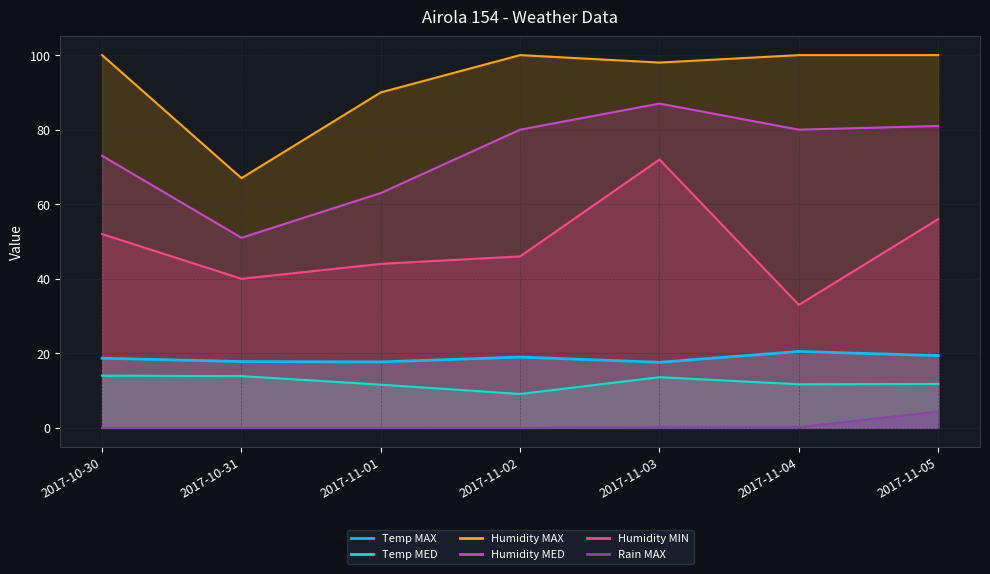

The value of Temp MED at 2017-11-01 is 7.2. True or false?

False